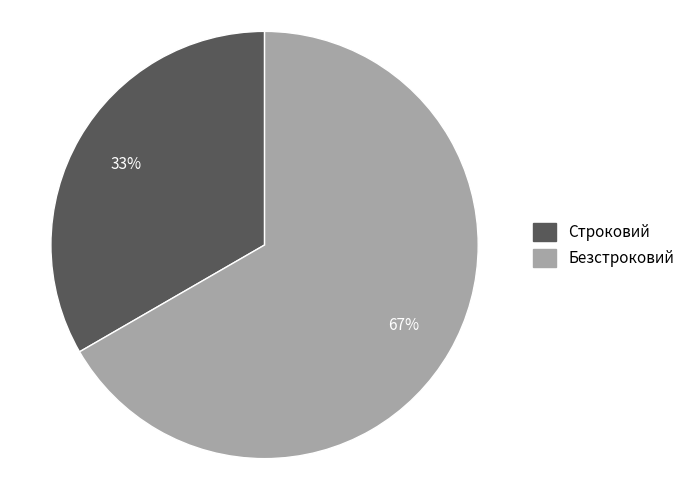

Which category has the smallest portion of the pie?

Строковий